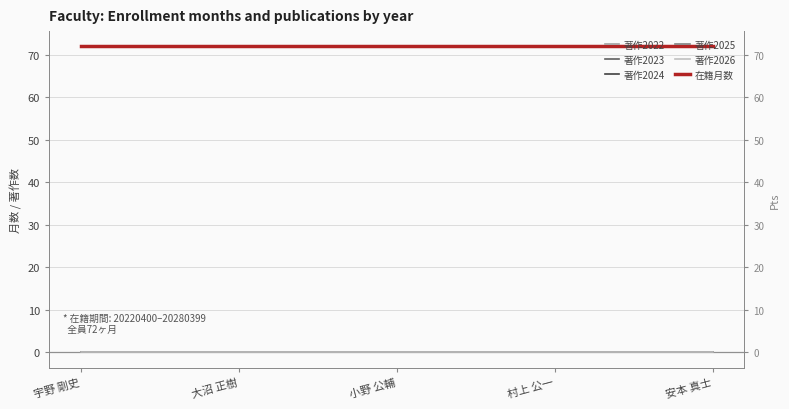

True or false: 著作2026 and 著作2023 cross at least once.

False